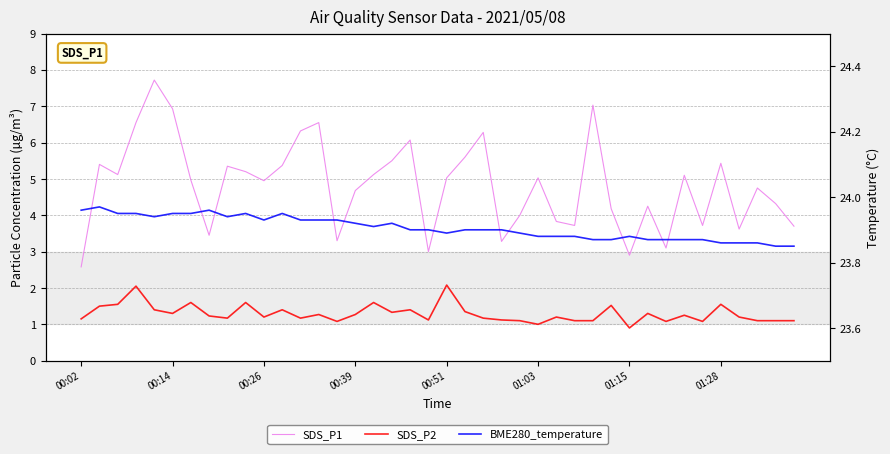

True or false: BME280_temperature has more than 1 points higher than both neighbors.

True